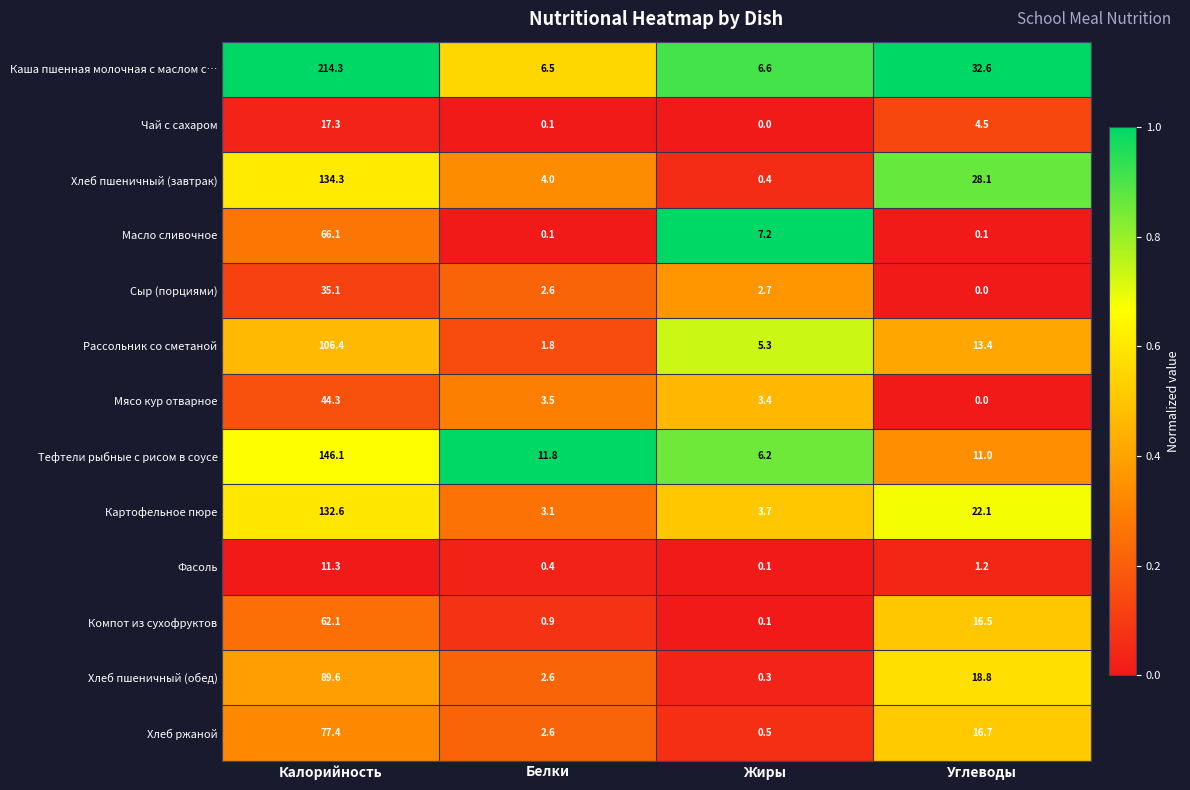

Which series changed the most between Белки and Жиры?

Масло сливочное